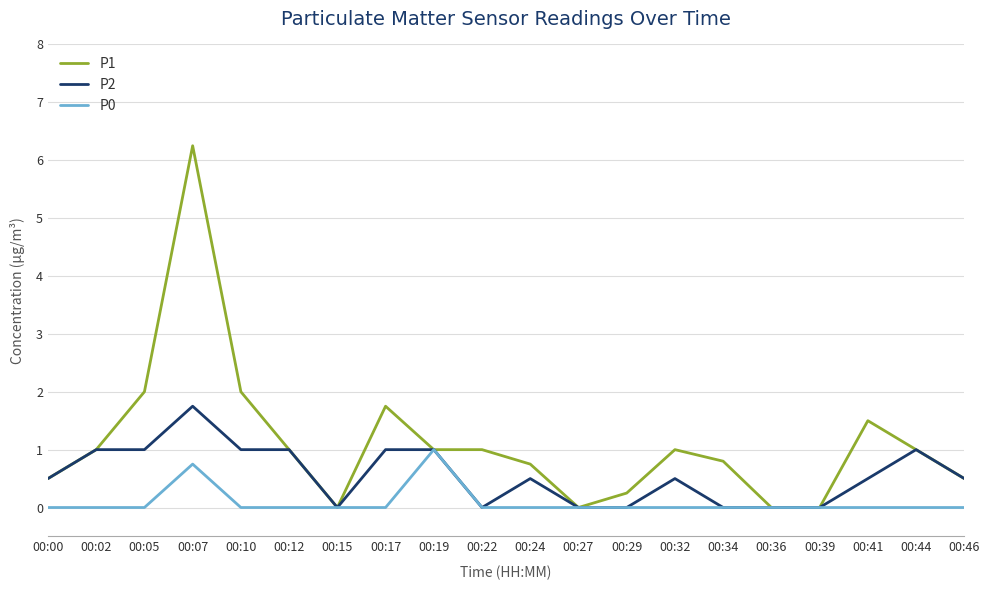

Rank the series by their average value, from highest to lowest.

P1, P2, P0